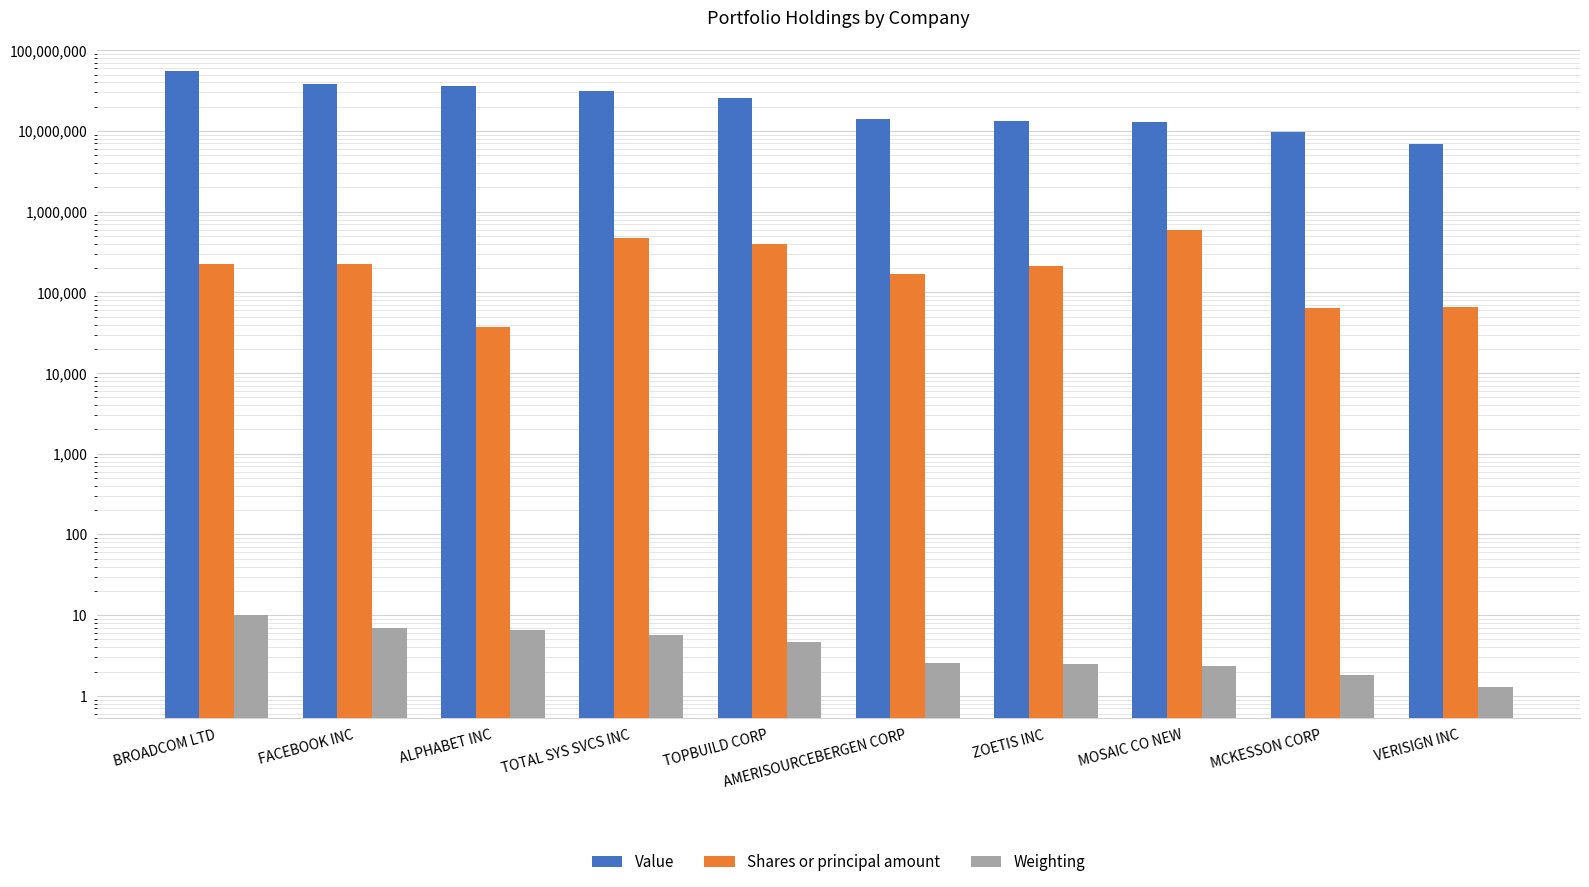

What is the difference between the second highest and second lowest values in the Value series?

28313000.0